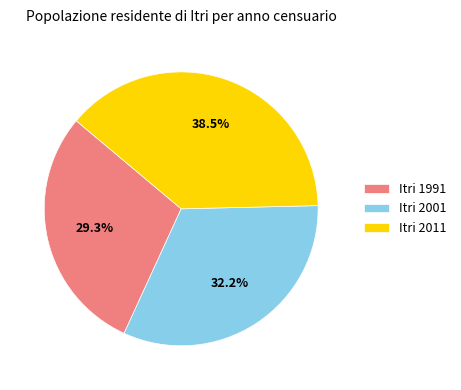

What is the ratio of the value at Itri 1991 to the value at Itri 2011?

0.8